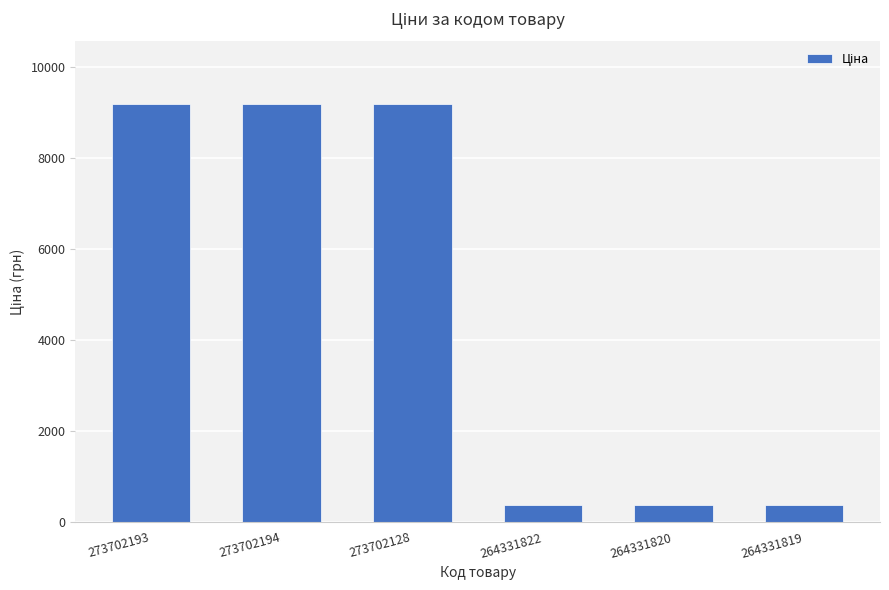

How many data points does each series have?

6